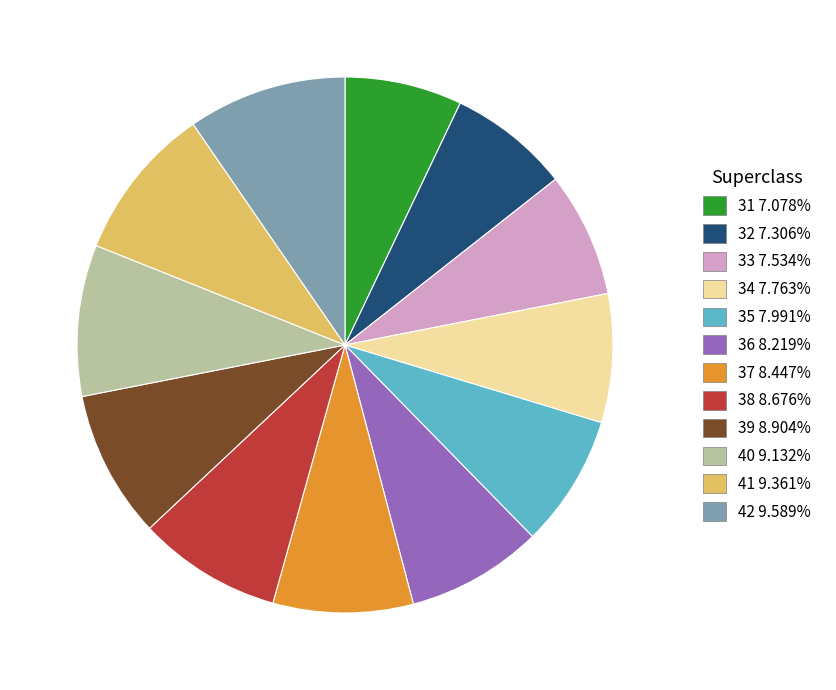

Is the sum of 39 and 41 greater than half?

No